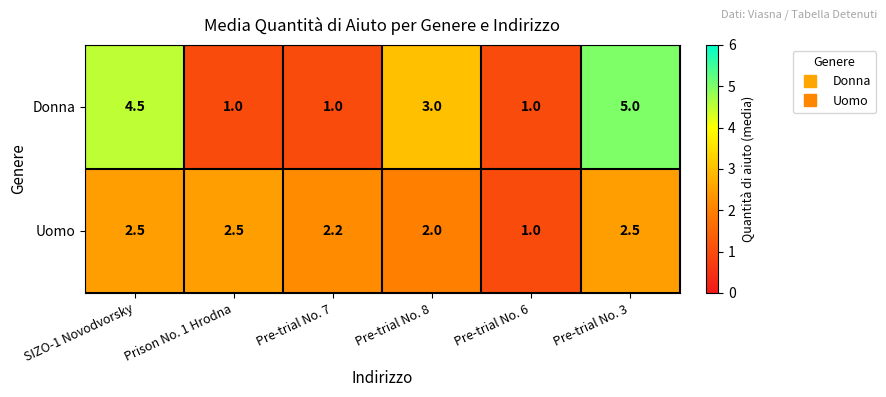

Which series changed the most between Prison No. 1 Hrodna and Pre-trial No. 6?

Uomo